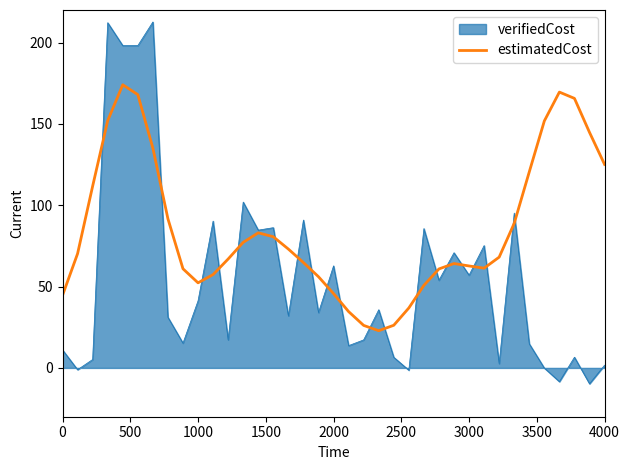

What is the minimum value for verifiedCost?

-9.8